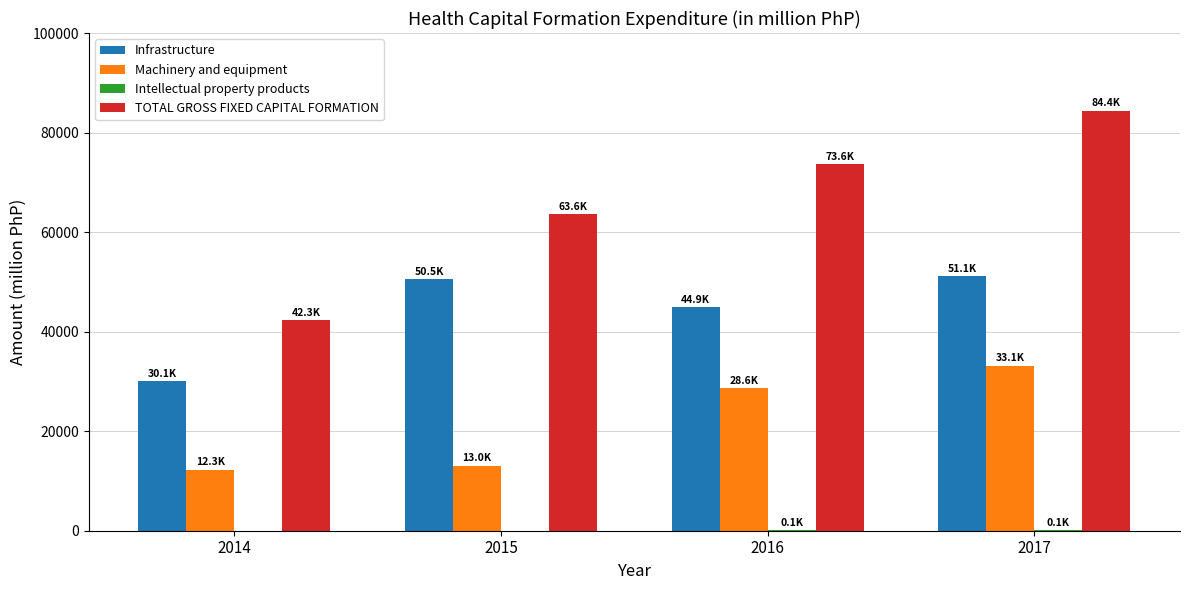

What is the total value across all series at 2015?

127158.4